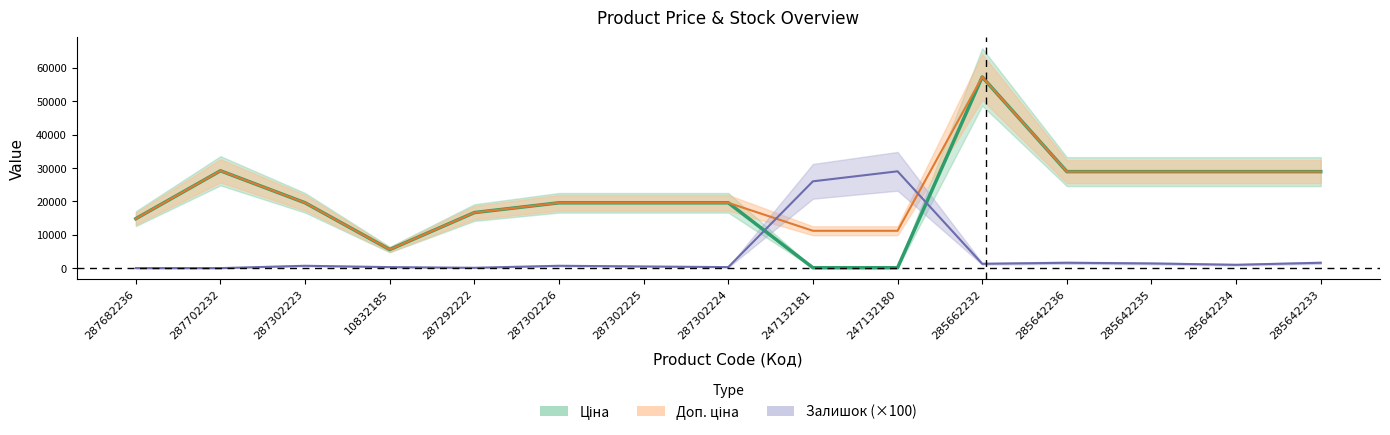

List the labels in order of Ціна value, largest first.

285662232, 287702232, 285642236, 285642235, 285642234, 285642233, 287302223, 287302226, 287302225, 287302224, 287292222, 287682236, 10832185, 247132181, 247132180